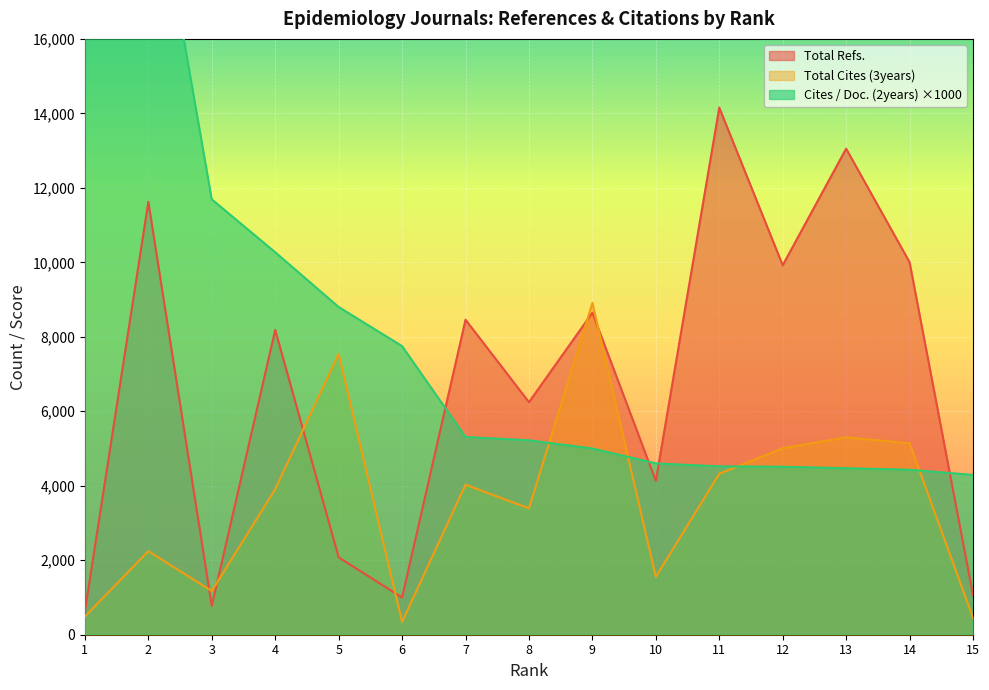

What is the value of the Cites / Doc. (2years) point at the 15th from the left?

4290